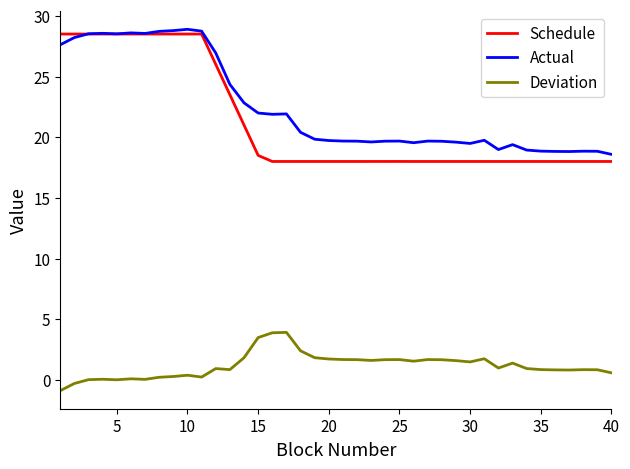

What is the smallest value displayed?

-0.9